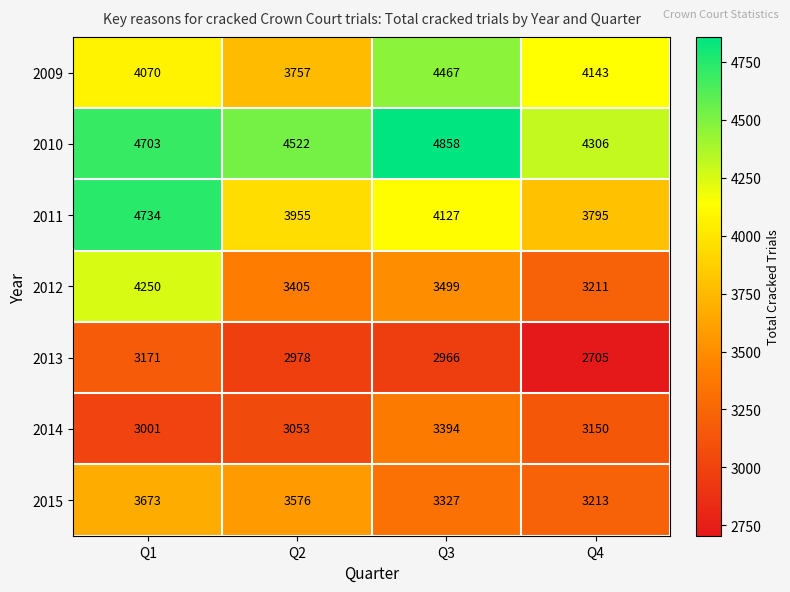

What is the difference between the highest and lowest values at Q1?

1733